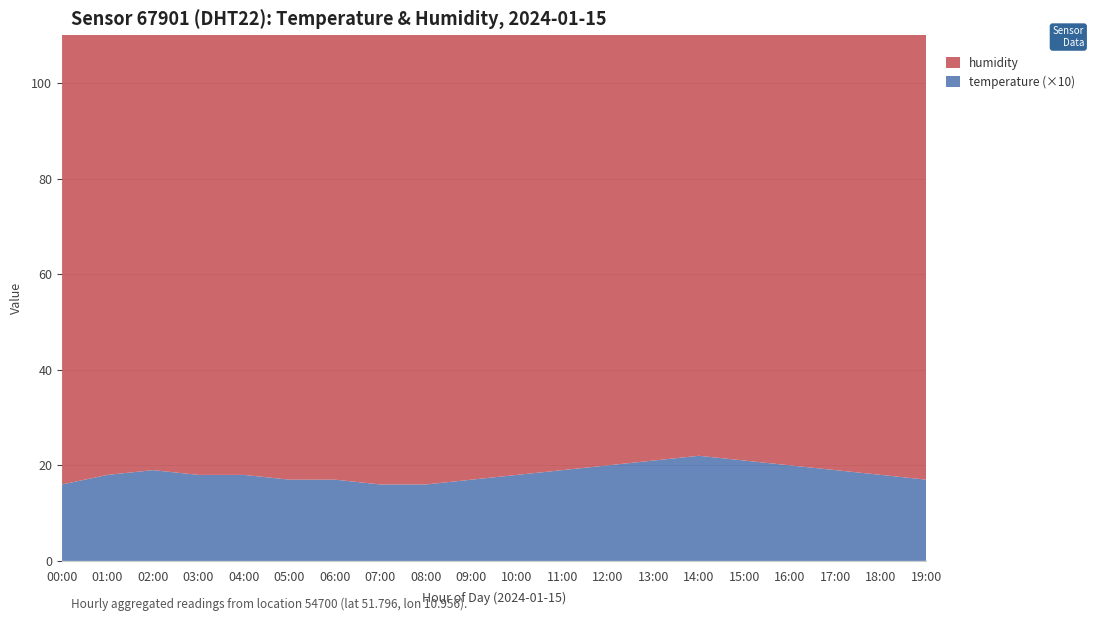

Reading left to right, transcribe all the data shown in this chart.

humidity: 00:00=97.6	01:00=95.4	02:00=94.6	03:00=95.0	04:00=95.3	05:00=96.7	06:00=97.9	07:00=98.4	08:00=98.3	09:00=97.1	10:00=96.2	11:00=95.5	12:00=94.8	13:00=94.2	14:00=93.9	15:00=94.5	16:00=95.1	17:00=95.8	18:00=96.4	19:00=97.0
temperature: 00:00=1.6	01:00=1.8	02:00=1.9	03:00=1.8	04:00=1.8	05:00=1.7	06:00=1.7	07:00=1.6	08:00=1.6	09:00=1.7	10:00=1.8	11:00=1.9	12:00=2.0	13:00=2.1	14:00=2.2	15:00=2.1	16:00=2.0	17:00=1.9	18:00=1.8	19:00=1.7